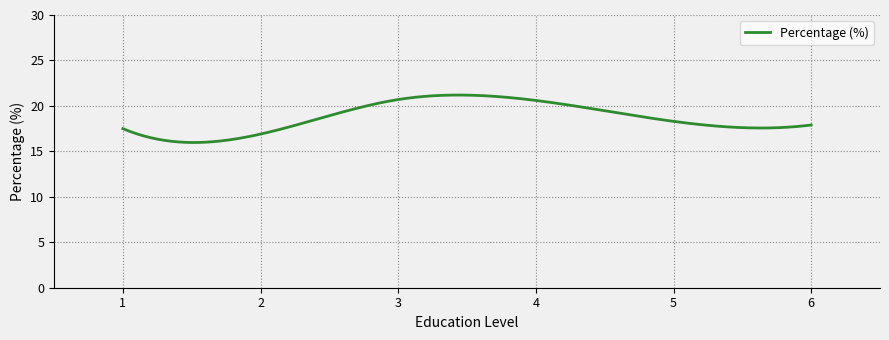

What is the minimum value shown in the chart?

16.0